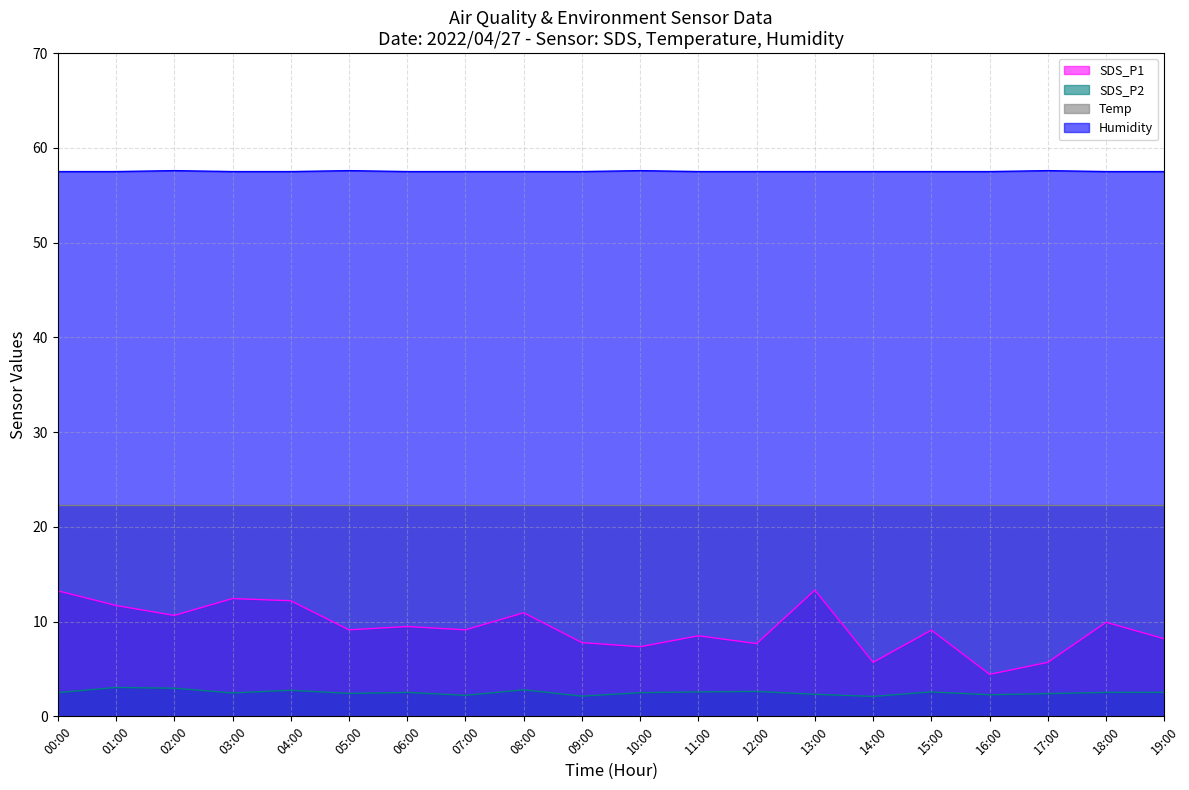

True or false: SDS_P2 and SDS_P1 cross at least once.

False